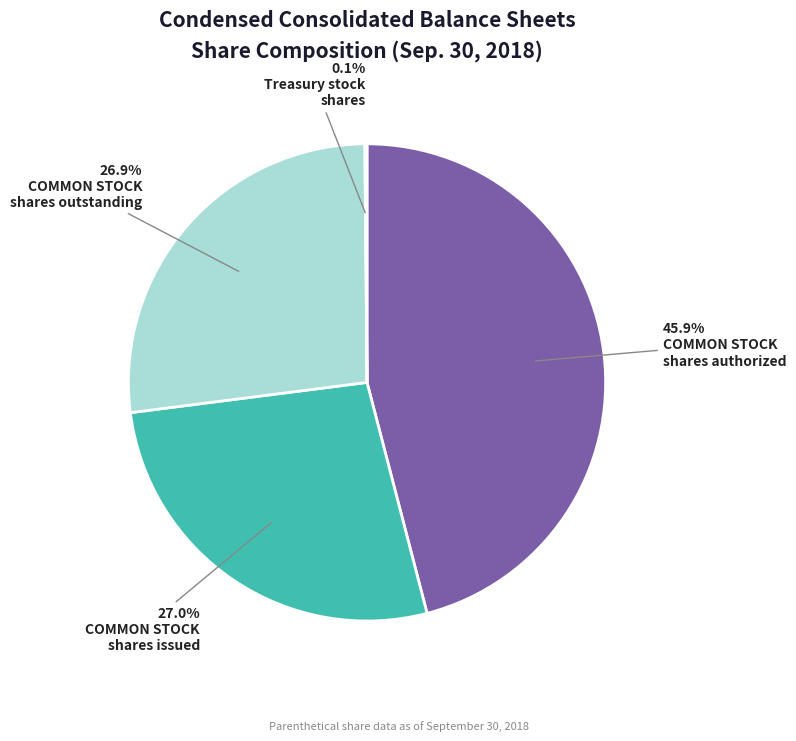

Is there any slice that represents more than half of the pie?

No